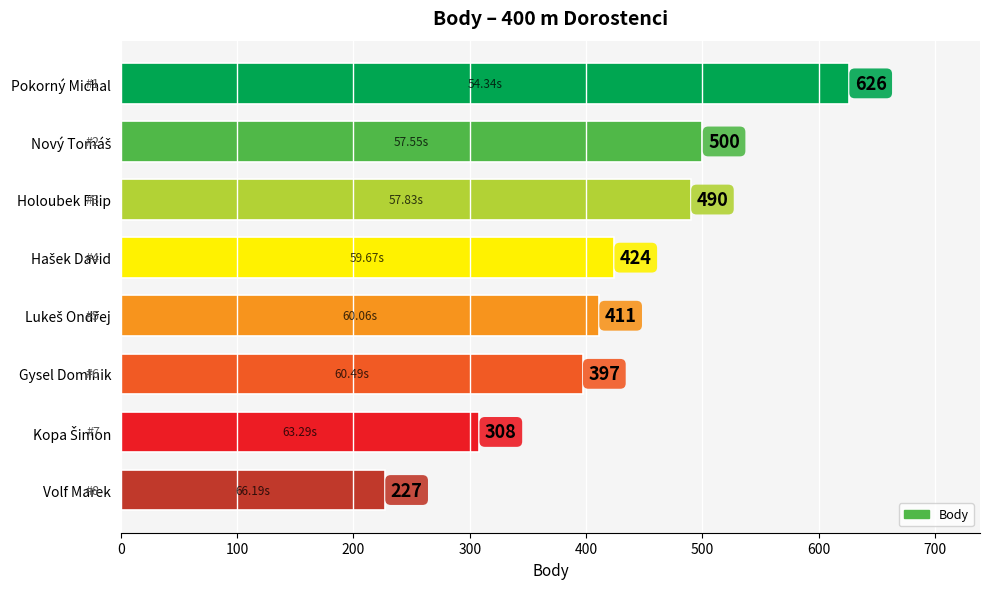

What is the label of the 6th bar from the top?

Gysel Dominik